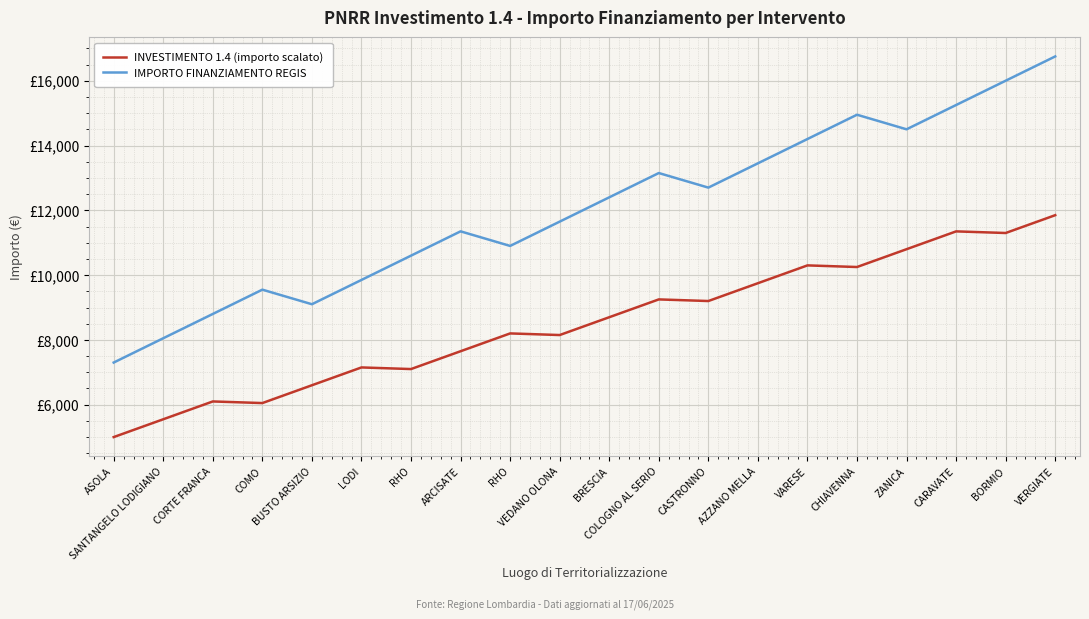

Does the chart display data point markers on the line(s)?

No